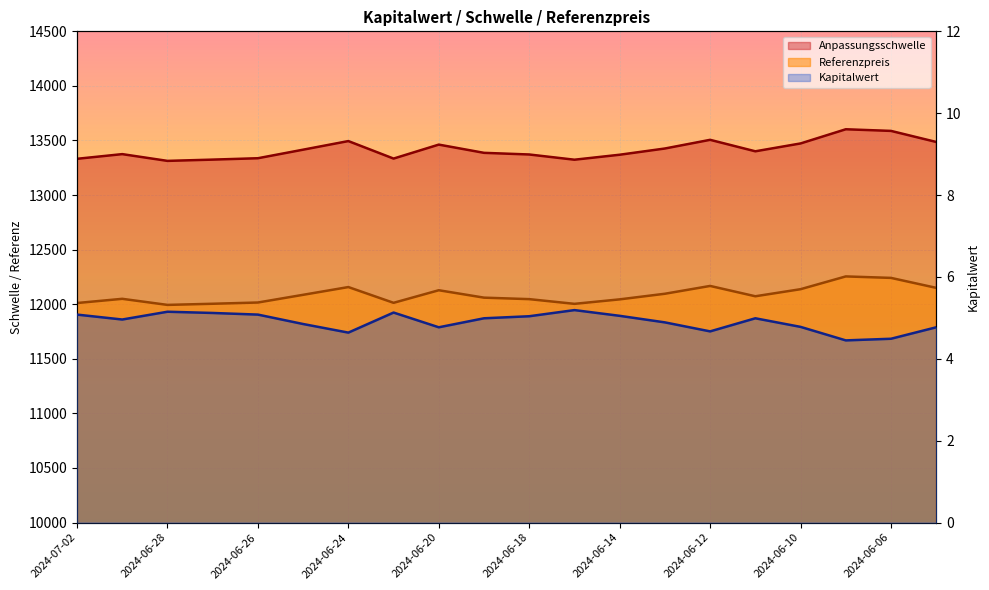

In Referenzpreis, how many points are higher than both neighbors (excluding endpoints)?

5